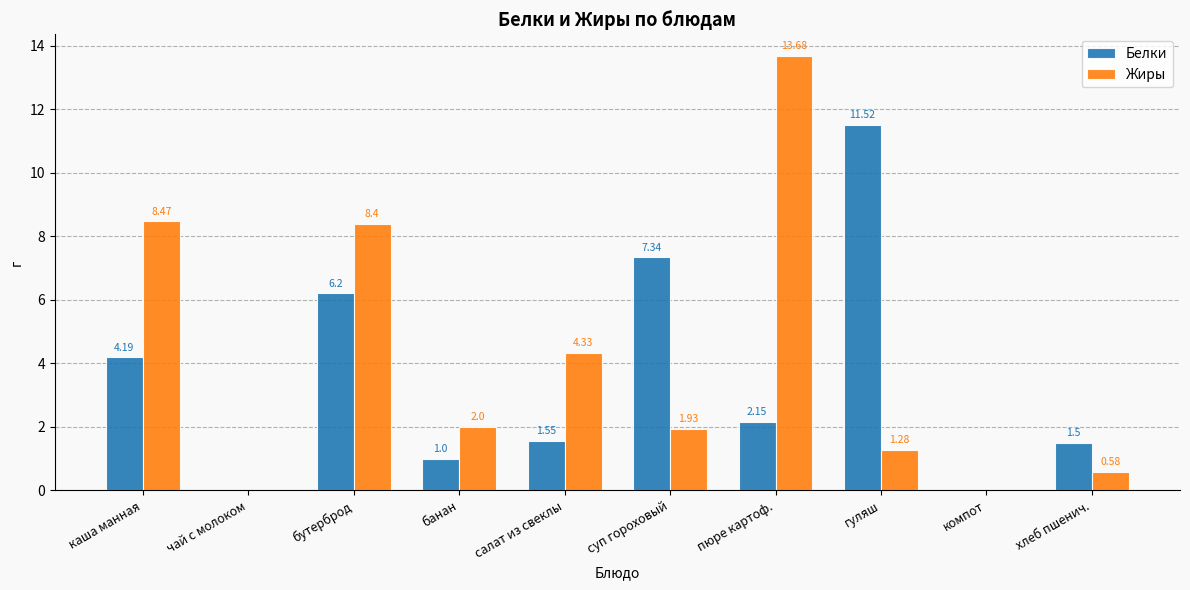

Where does the Жиры series first go above 2?

каша манная